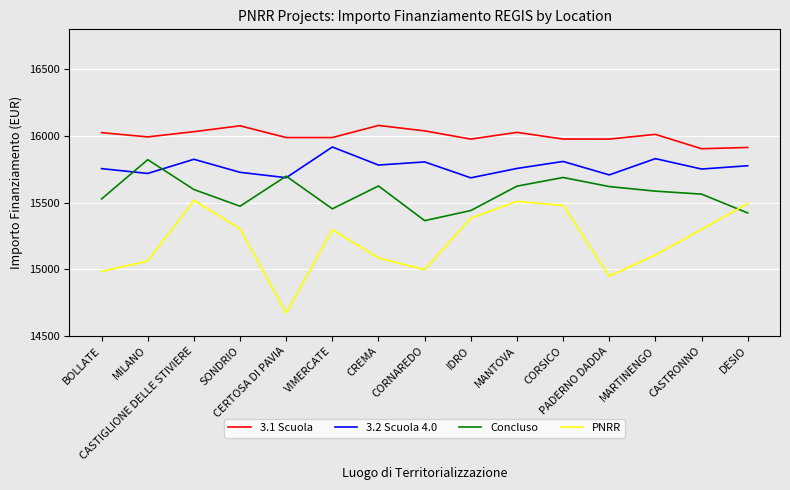

Which series has the largest total across all categories?

3.1 Scuola